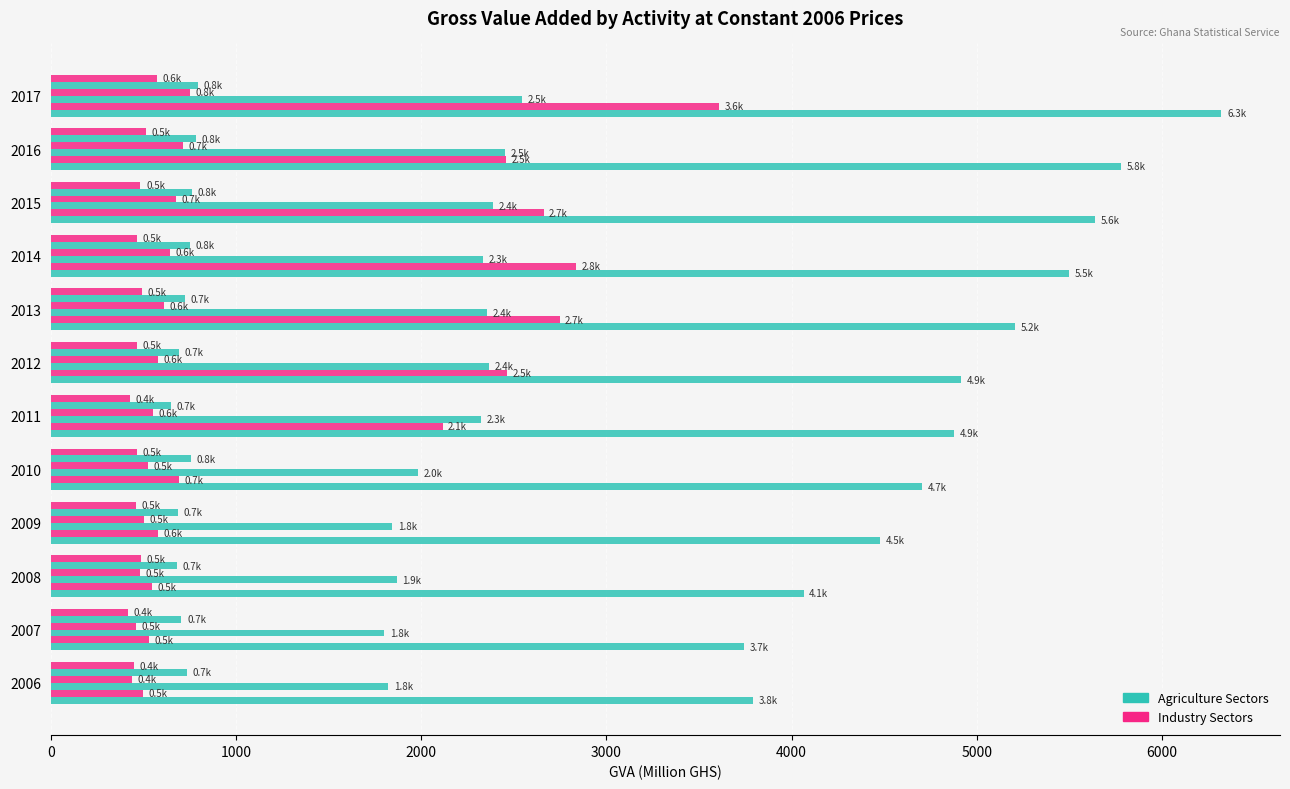

How many series are shown in this chart?

6